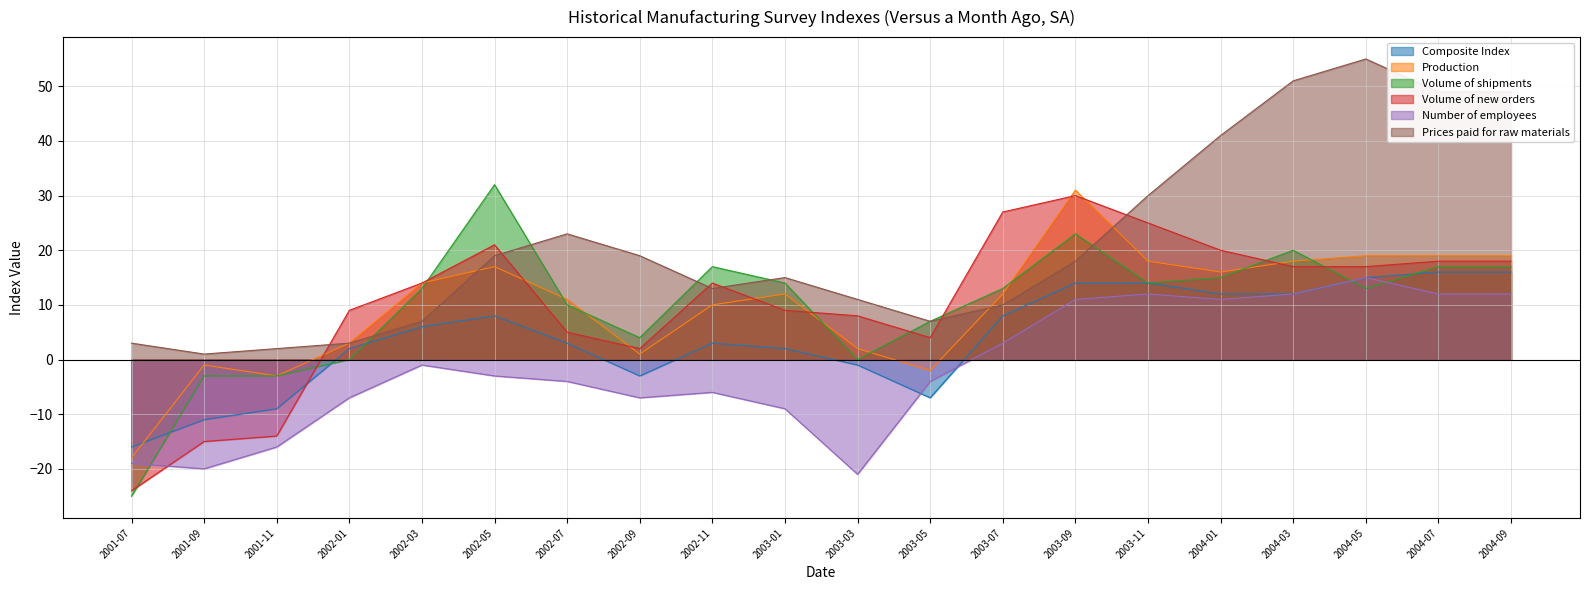

Reading left to right, list all the values displayed in this chart.

Composite Index: -16	-11	-9	2	6	8	3	-3	3	2	-1	-7	8	14	14	12	12	15	16	16
Production: -18	-1	-3	3	14	17	11	1	10	12	2	-2	12	31	18	16	18	19	19	19
Volume of shipments: -25	-3	-3	0	13	32	10	4	17	14	0	7	13	23	14	15	20	13	17	17
Volume of new orders: -24	-15	-14	9	14	21	5	2	14	9	8	4	27	30	25	20	17	17	18	18
Number of employees: -19	-20	-16	-7	-1	-3	-4	-7	-6	-9	-21	-4	3	11	12	11	12	15	12	12
Prices paid for raw materials: 3	1	2	3	7	19	23	19	13	15	11	7	10	18	30	41	51	55	49	49